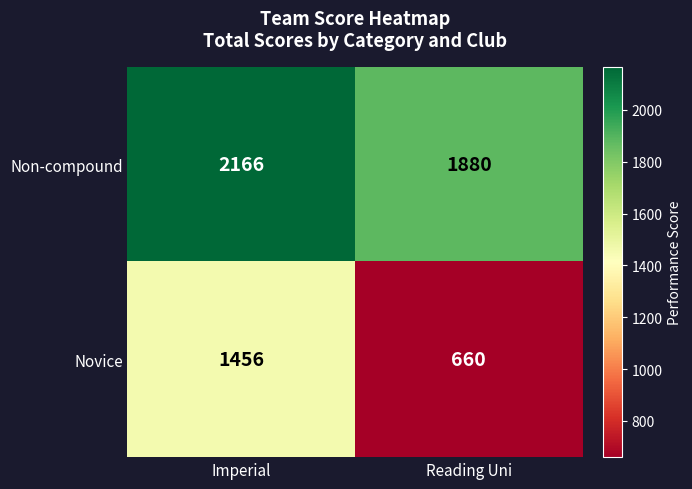

Read the Non-compound value at Reading Uni.

1880